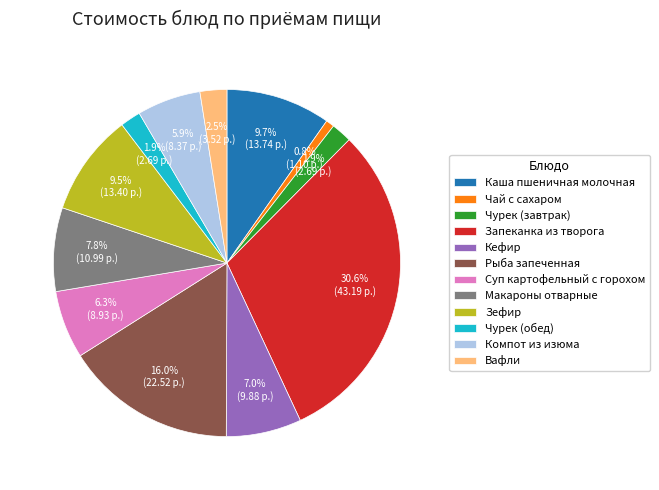

Which slice is the smallest?

Чай с сахаром